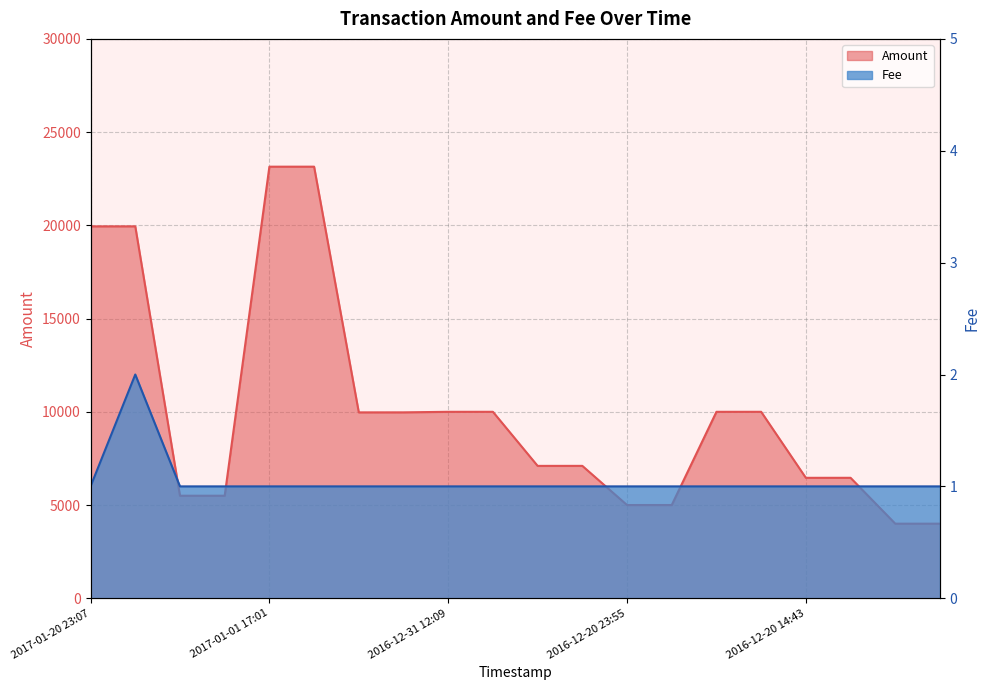

Reading left to right, transcribe all the data shown in this chart.

Amount: 19946.0	19947.0	5498.0	5499.0	23146.0	23147.0	9969.0	9970.0	9999.0	10000.0	7099.0	7100.0	4999.0	5000.0	9999.0	10000.0	6459.0	6460.0	3999.0	4000.0
Fee: 1.0	2.0	1.0	1.0	1.0	1.0	1.0	1.0	1.0	1.0	1.0	1.0	1.0	1.0	1.0	1.0	1.0	1.0	1.0	1.0